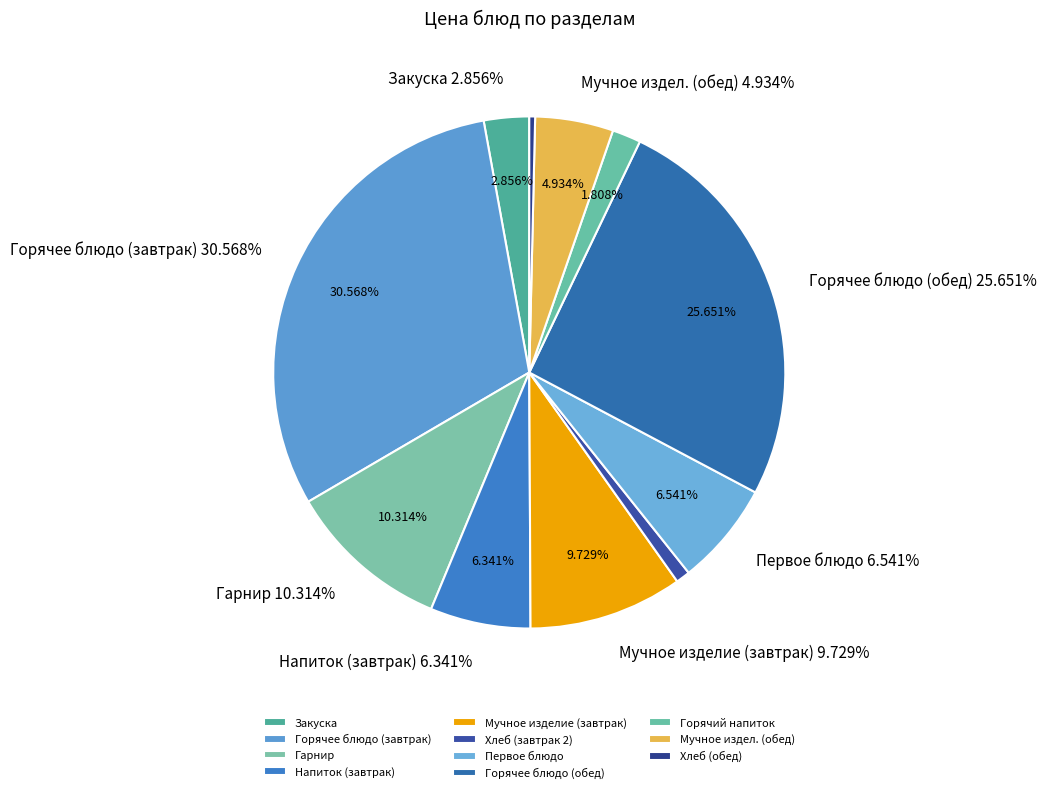

Is it true that Закуска is 1% of the pie?

False